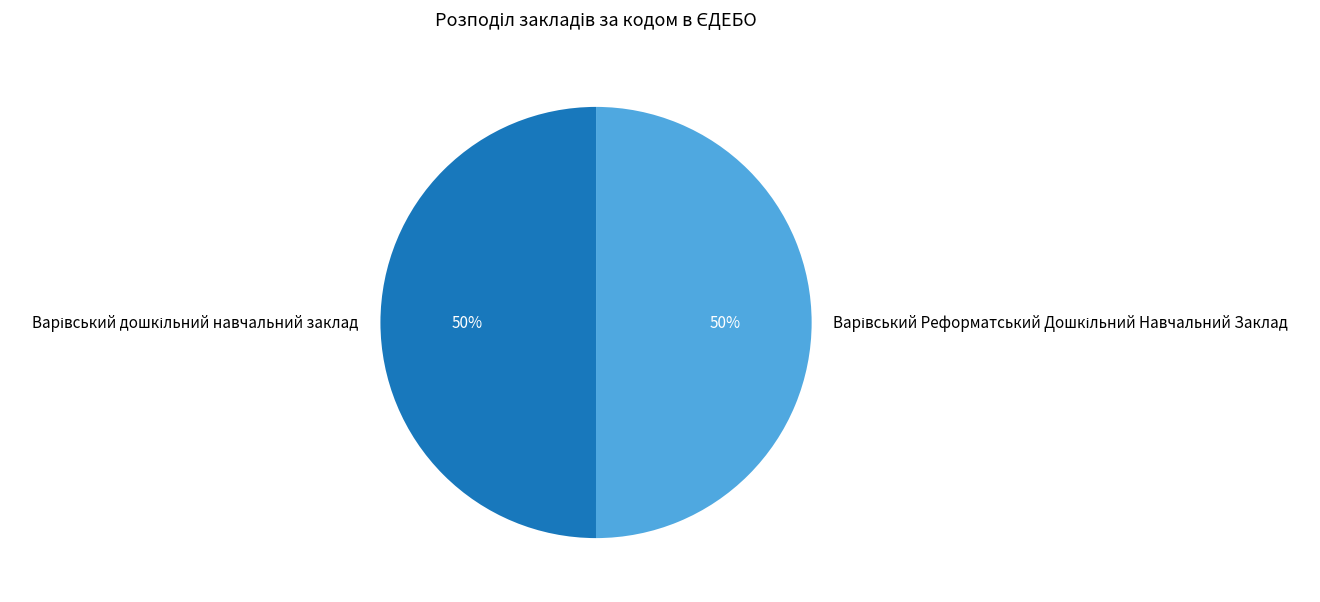

To the nearest percent, what is the average slice percentage?

50%